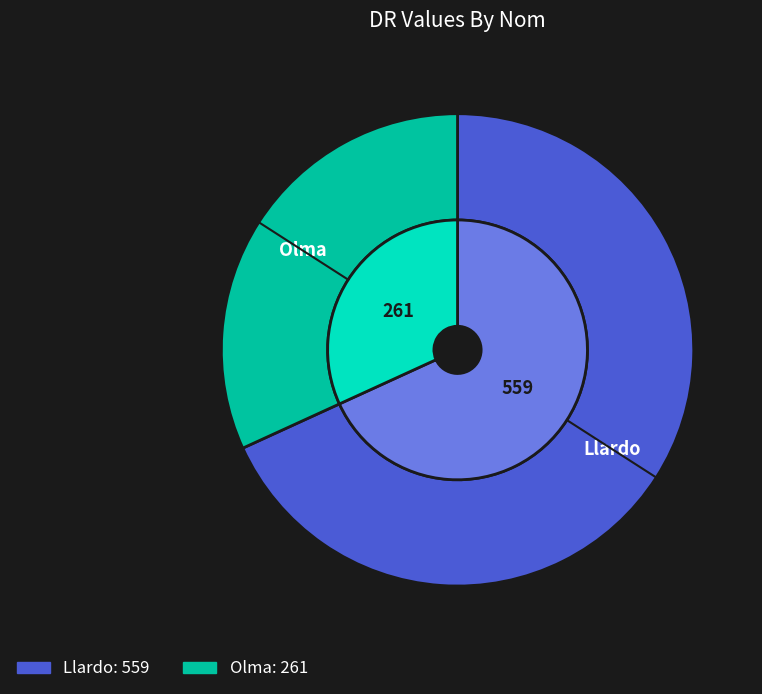

To the nearest percent, what portion does Olma represent?

32%